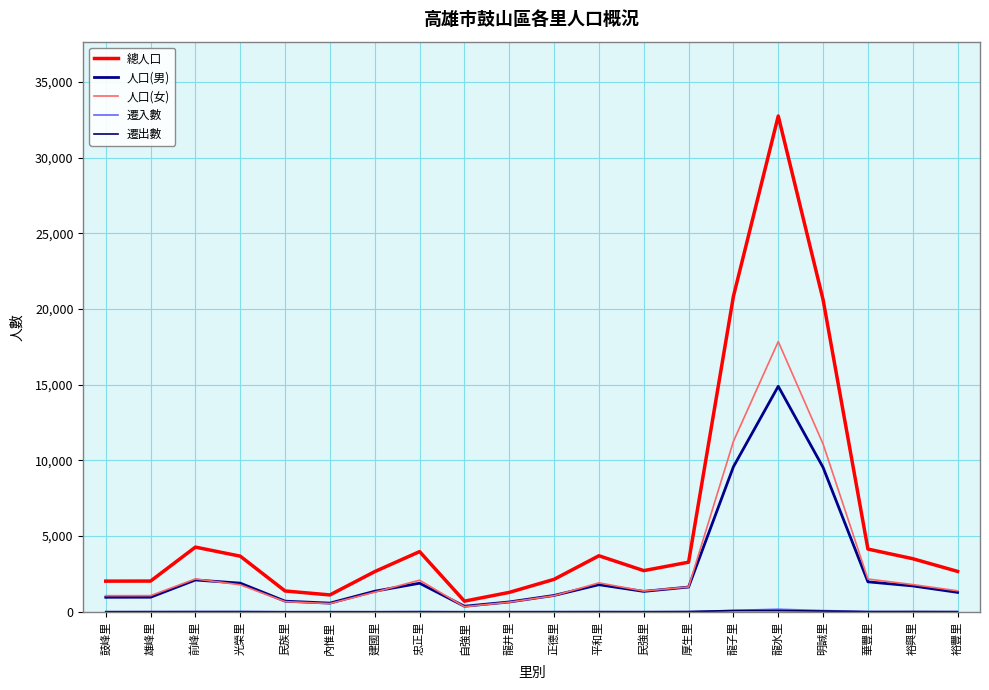

The value of 人口(男) at 前峰里 is 596. True or false?

False